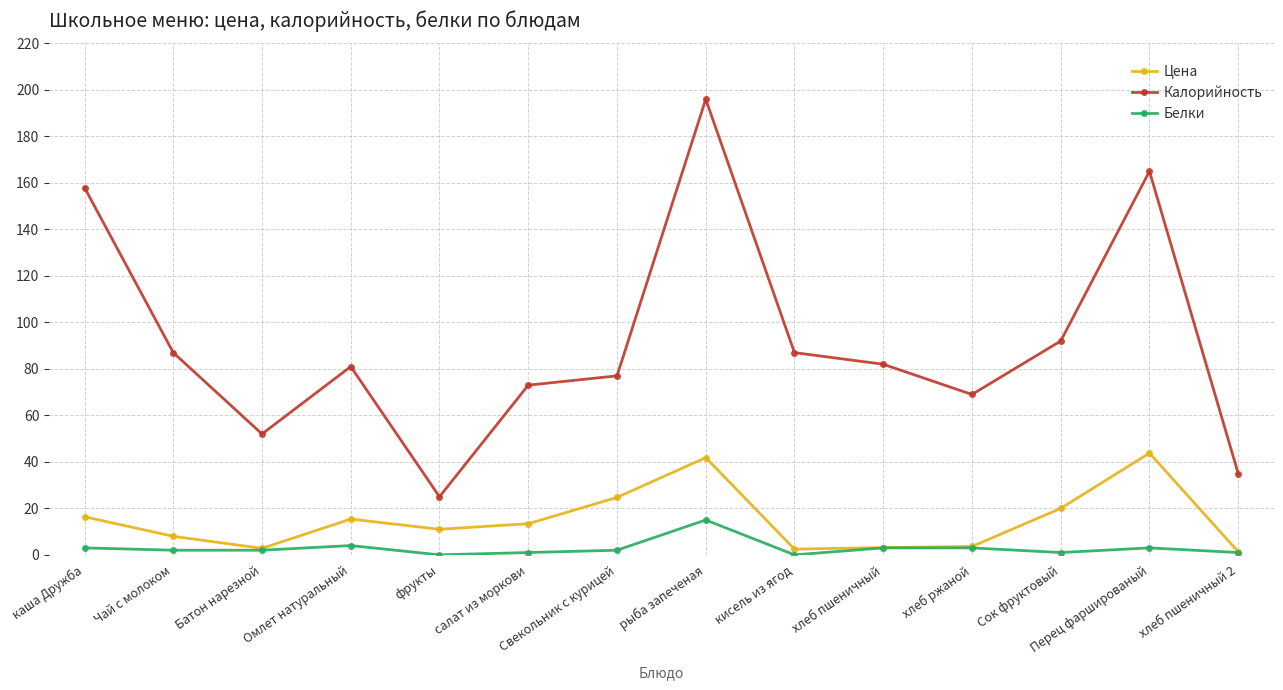

Which category has the lowest value in the Калорийность series?

фрукты